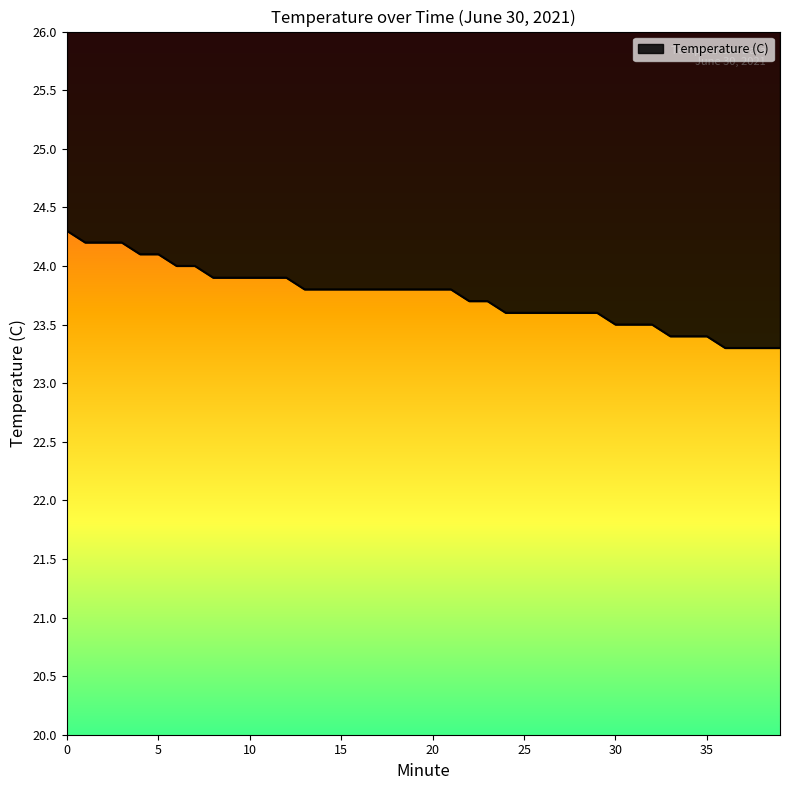

Reading left to right, transcribe all the data shown in this chart.

24.3	24.2	24.2	24.2	24.1	24.1	24.0	24.0	23.9	23.9	23.9	23.9	23.9	23.8	23.8	23.8	23.8	23.8	23.8	23.8	23.8	23.8	23.7	23.7	23.6	23.6	23.6	23.6	23.6	23.6	23.5	23.5	23.5	23.4	23.4	23.4	23.3	23.3	23.3	23.3